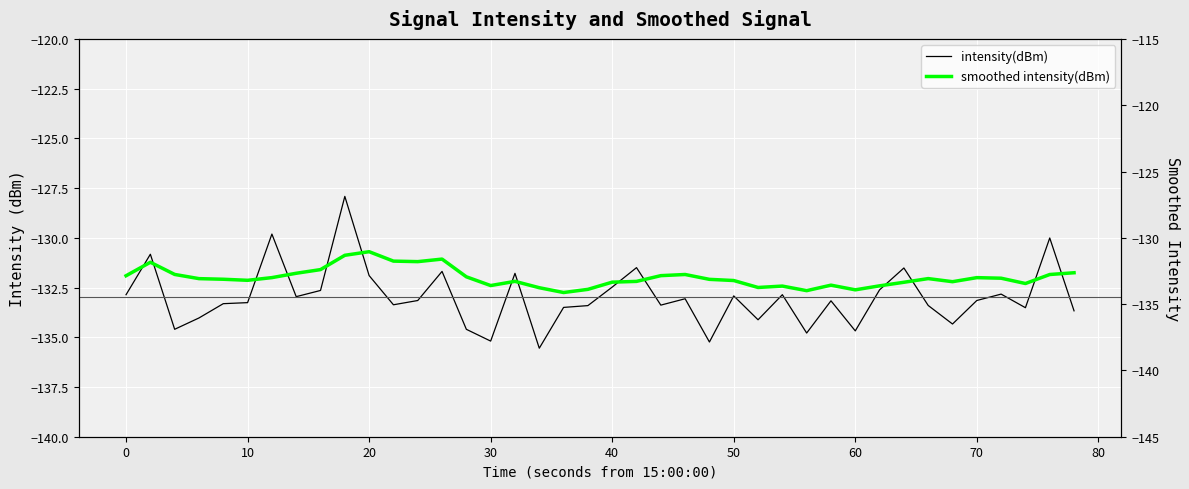

How many data points in intensity(dBm) are less than -133?

23